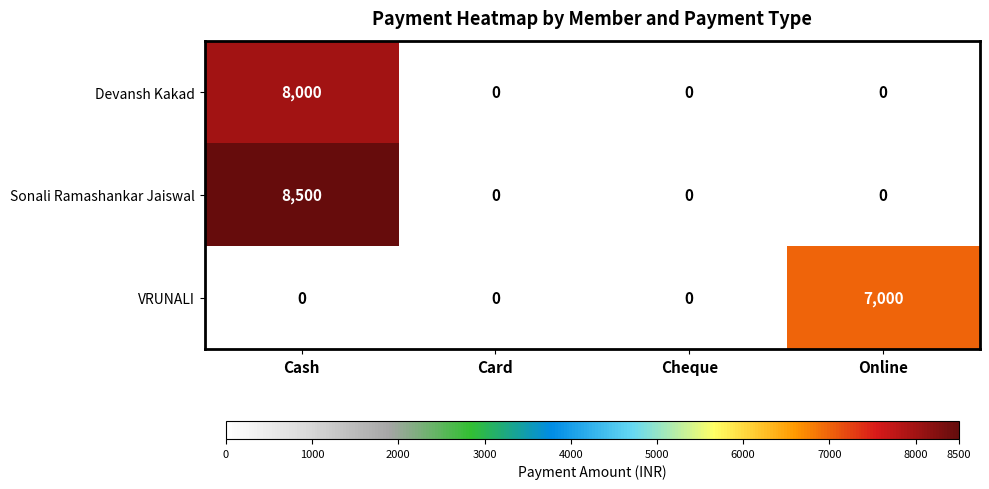

Reading left to right, list all the values displayed in this chart.

Devansh Kakad: 8000	0	0	0
Sonali Ramashankar Jaiswal: 8500	0	0	0
VRUNALI: 0	0	0	7000